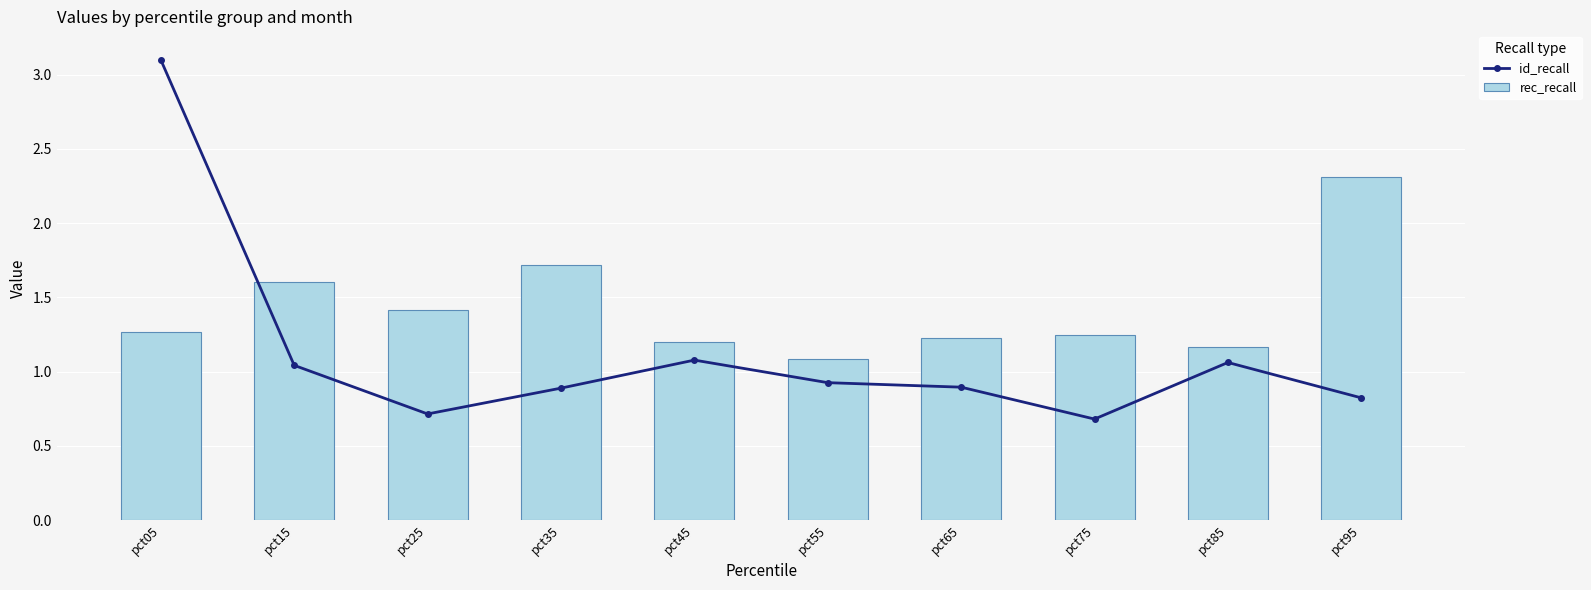

Reading right to left, what are all the values shown in this chart?

id_recall: 0.8	1.1	0.7	0.9	0.9	1.1	0.9	0.7	1.0	3.1
rec_recall: 2.3	1.2	1.2	1.2	1.1	1.2	1.7	1.4	1.6	1.3